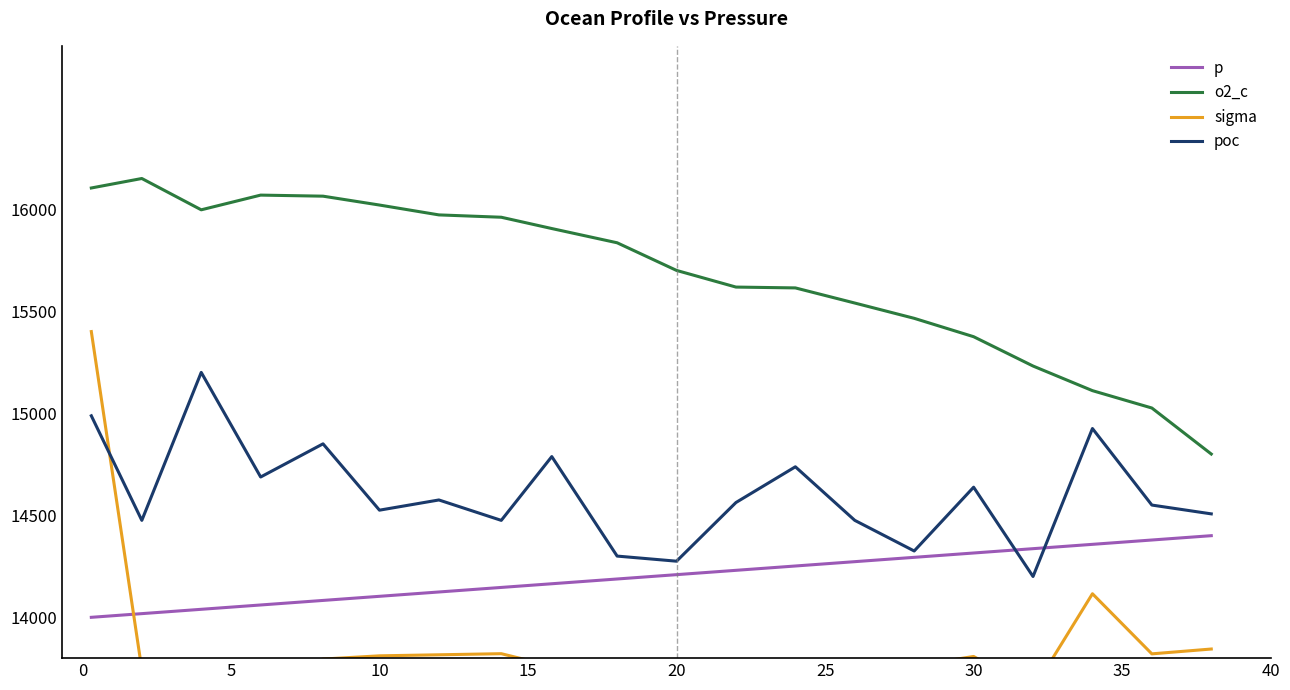

What is the maximum value for p?

14400.0